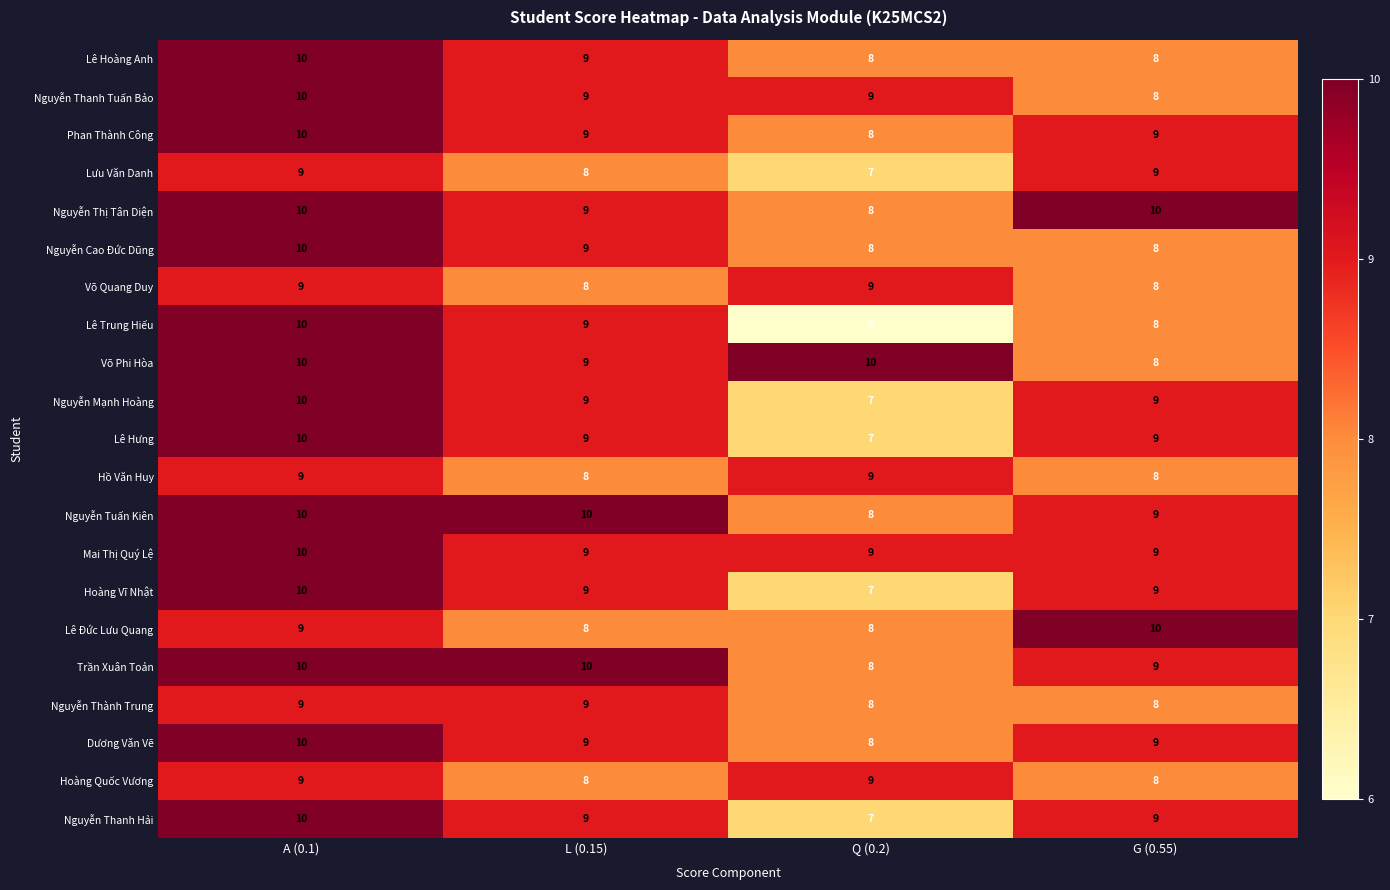

What is the sum of the Phan Thành Công values at A (0.1) and G (0.55)?

19